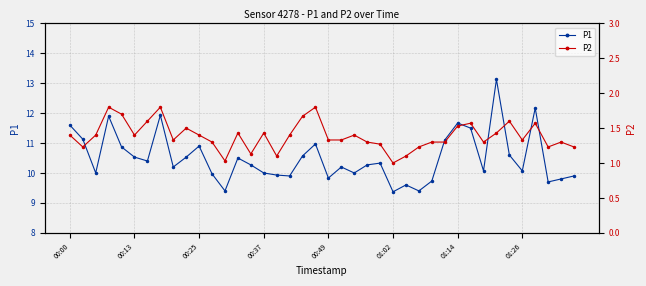

What is the sum of the P2 values at 12 and 8?

2.4